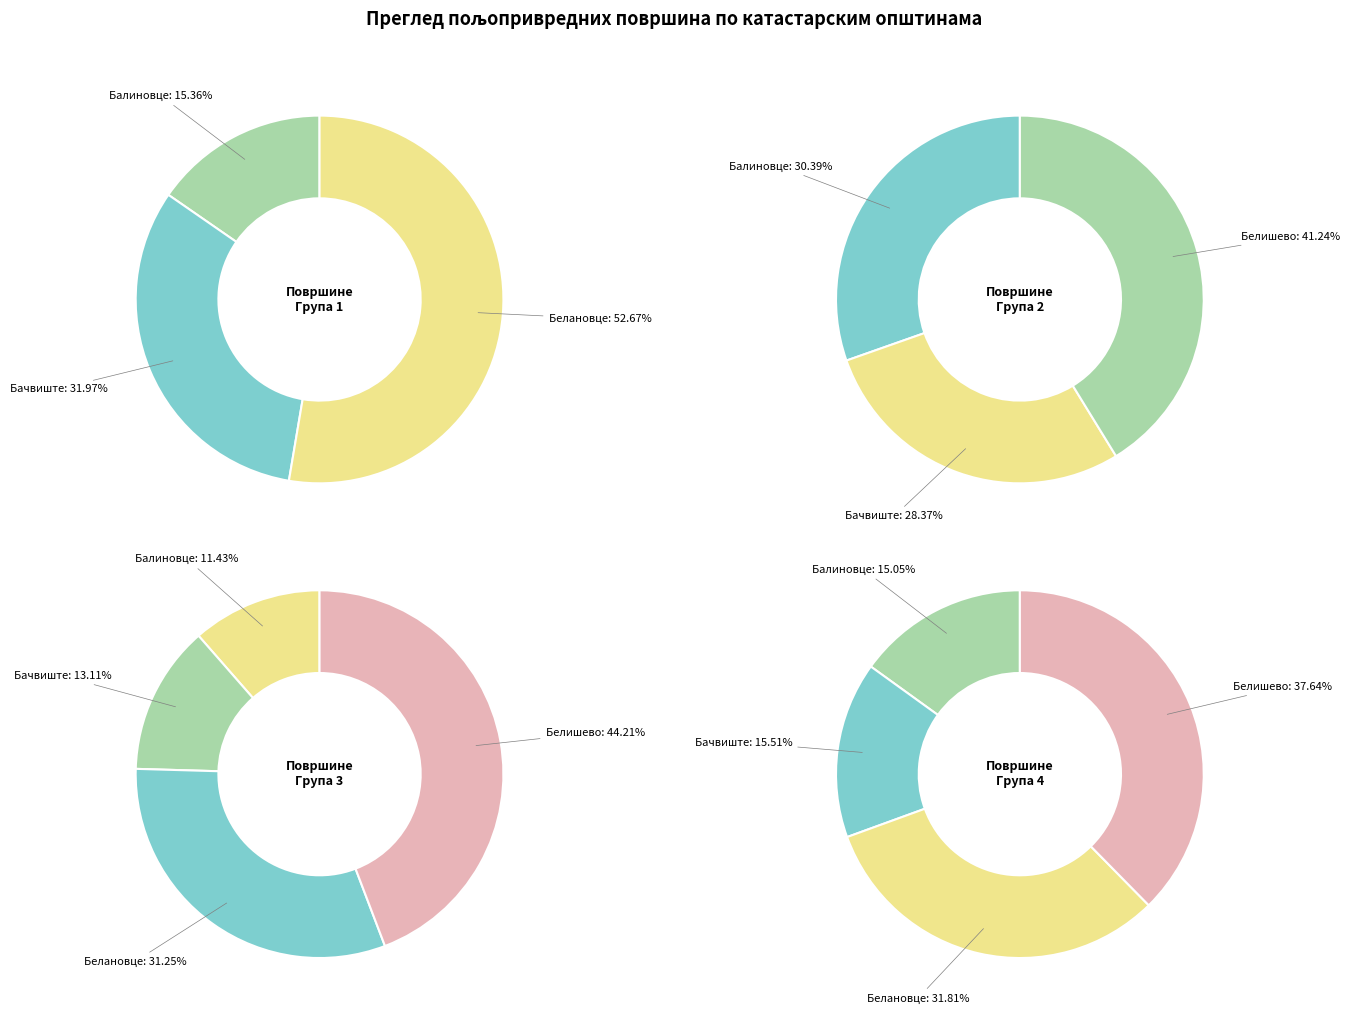

Between Белановце and Белишево, which is larger?

Белановце